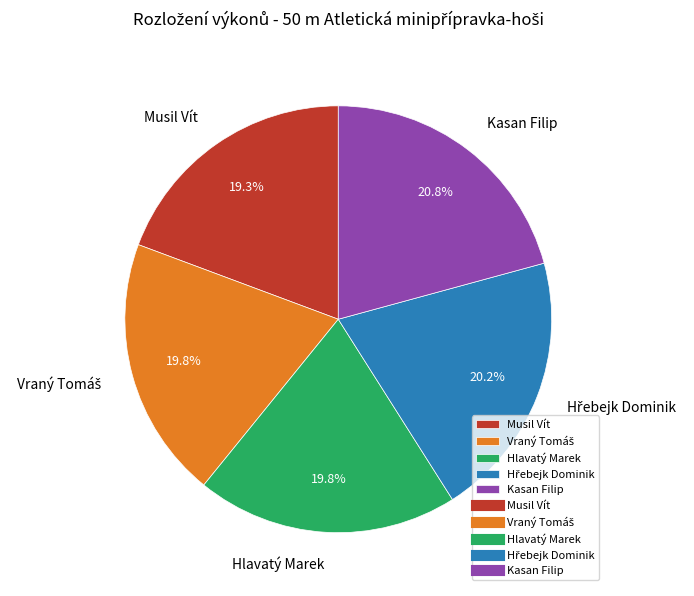

Is it true that Kasan Filip is 29% of the pie?

False